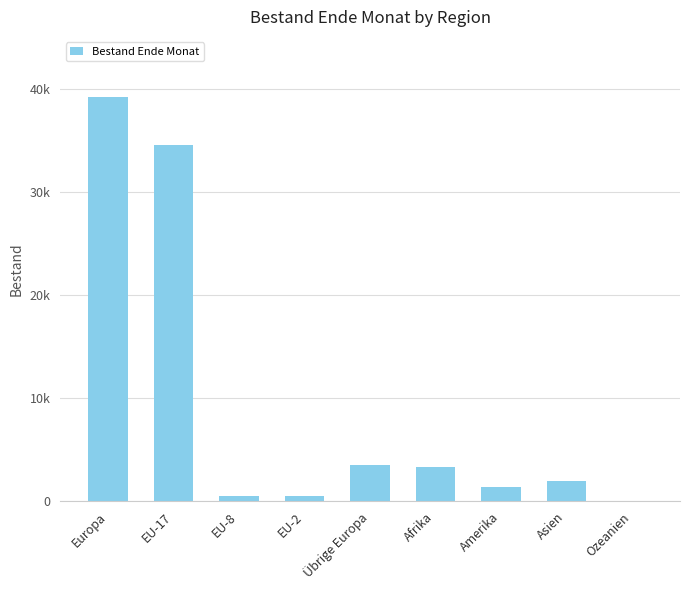

Are the bars horizontal?

No